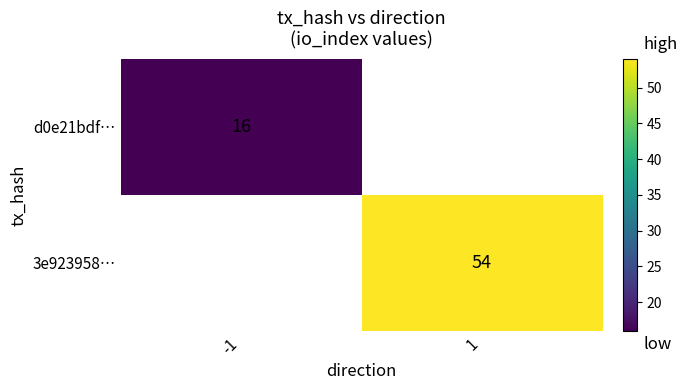

Is it true that 3e923958… equals 36.5 at 1?

False